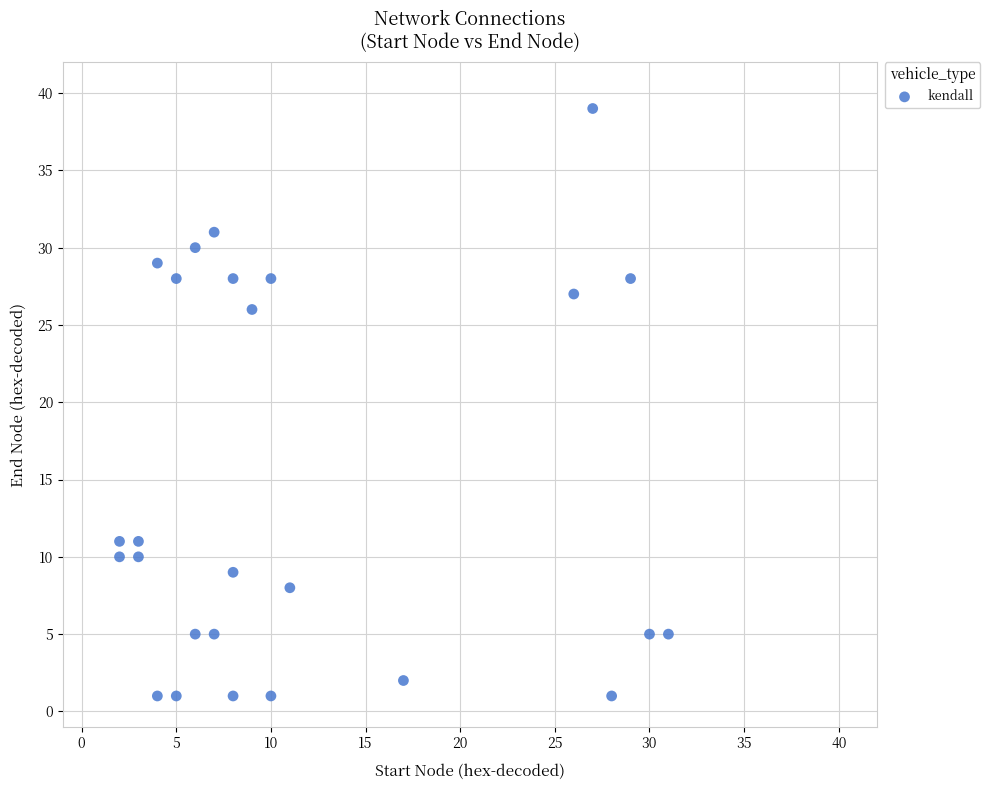

What Y value in the scatter plot is closest to 20?

26